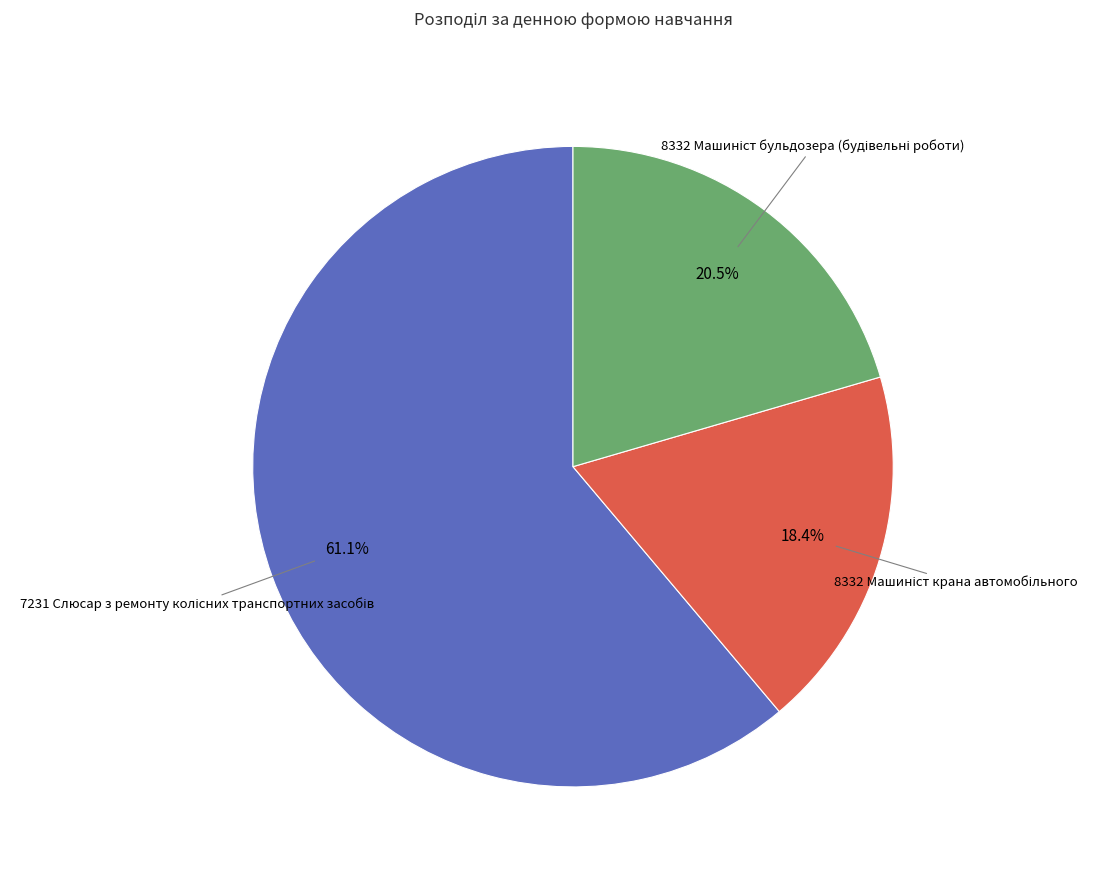

Is there any slice that represents more than half of the pie?

Yes